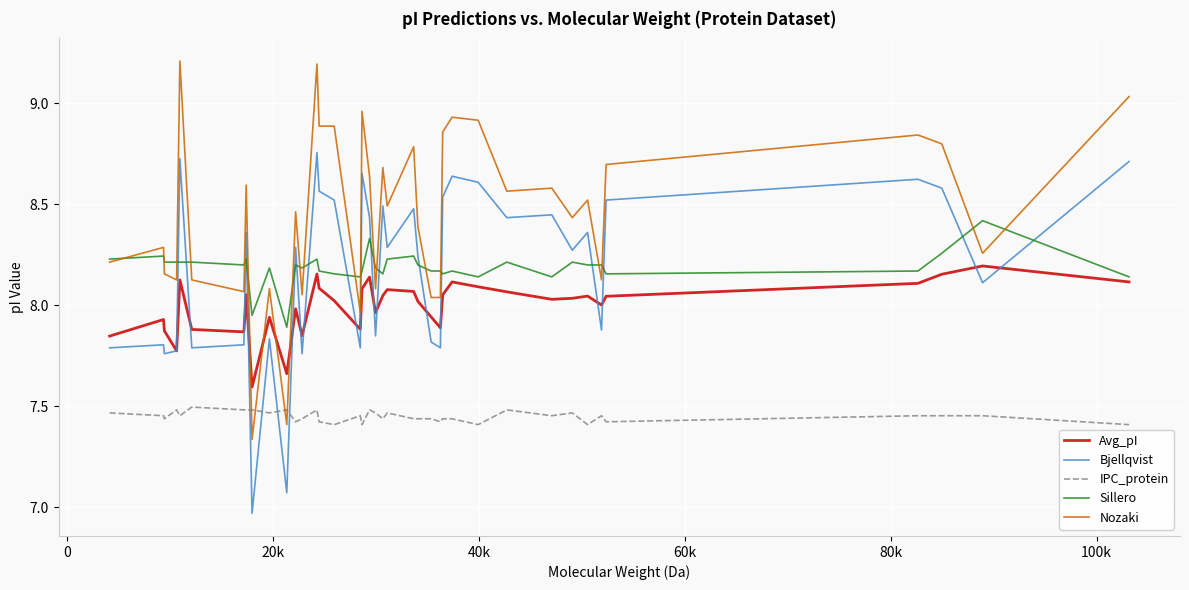

Which series ends up on top after the final intersection of Avg_pI and Nozaki?

Nozaki